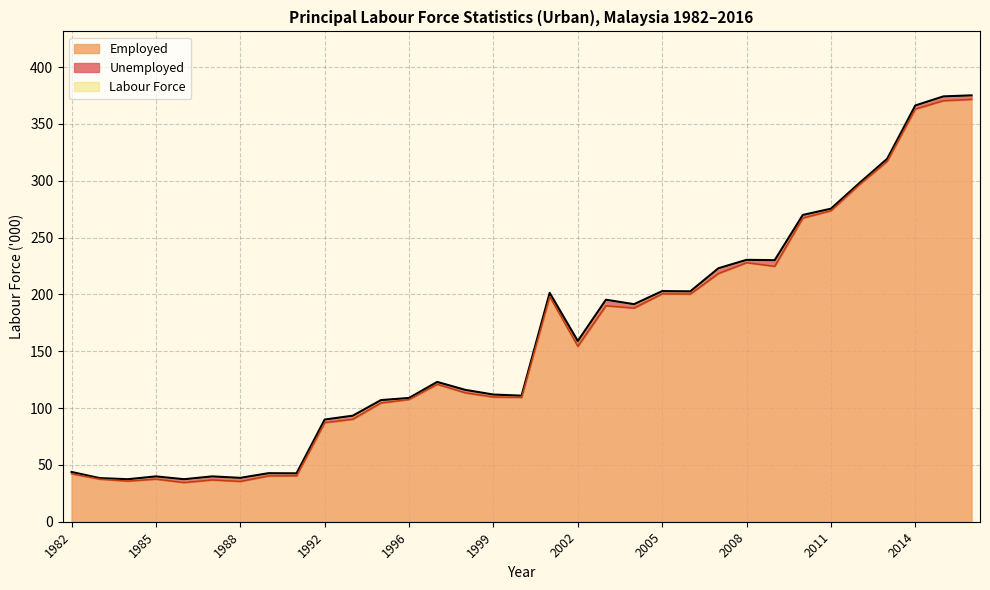

Where is Employed nearest to the value 203?

2005